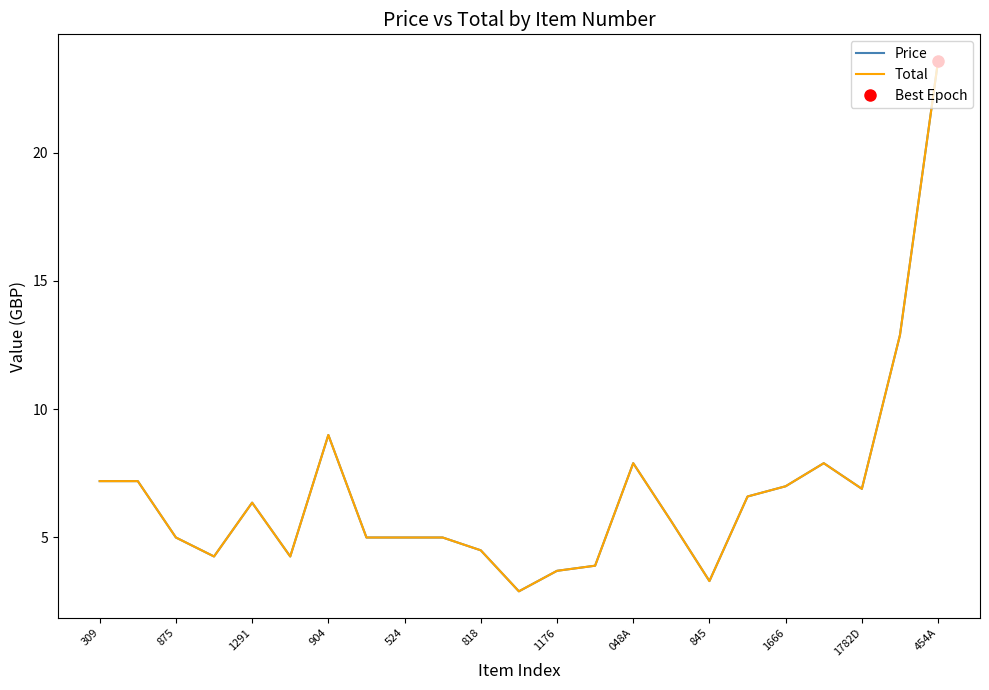

What is the maximum value for Total?

23.6